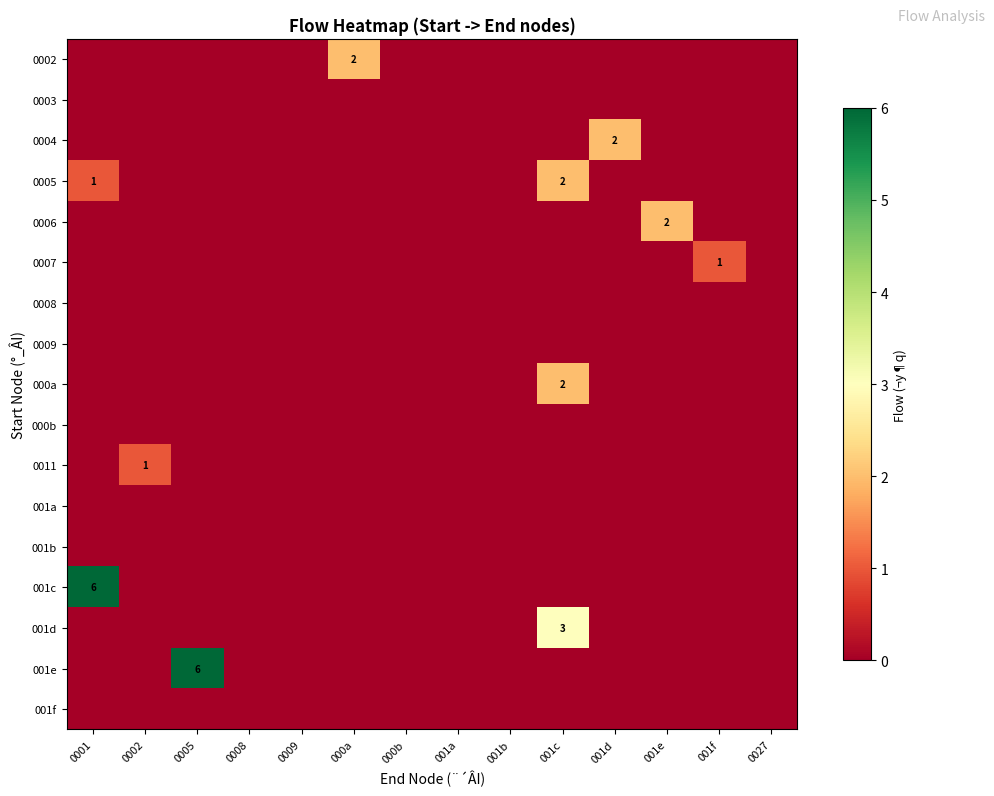

The row_4 series shows 0 at 001e. True or false?

False